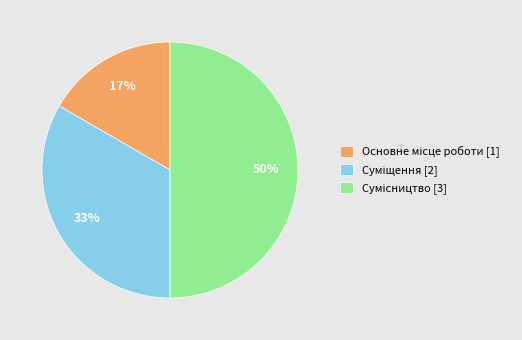

To the nearest percent, what is the difference between the largest and smallest slice percentages?

33%